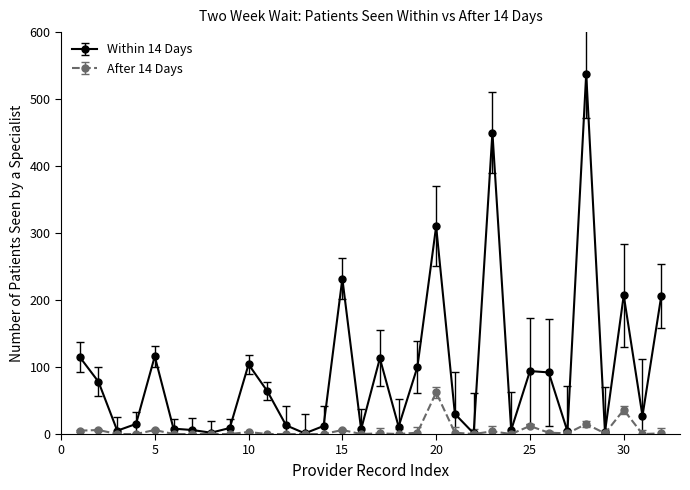

Rank the series by their maximum value, from lowest to highest.

After 14 Days, Within 14 Days